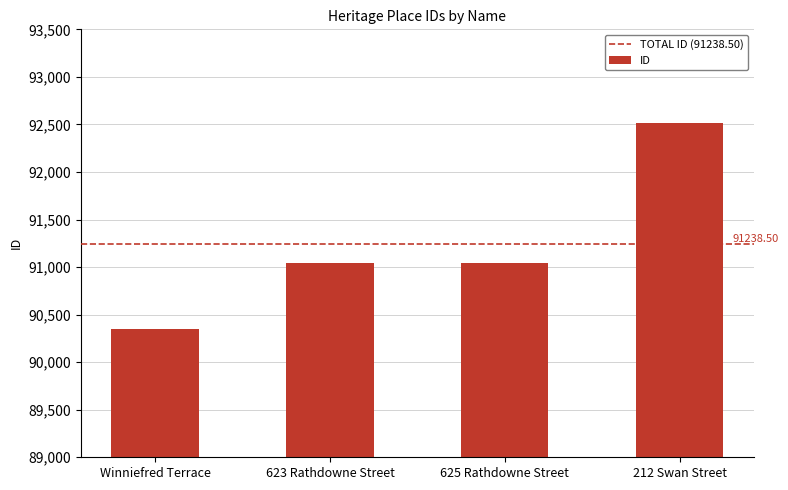

What is the approximate value at 212 Swan Street?

92520